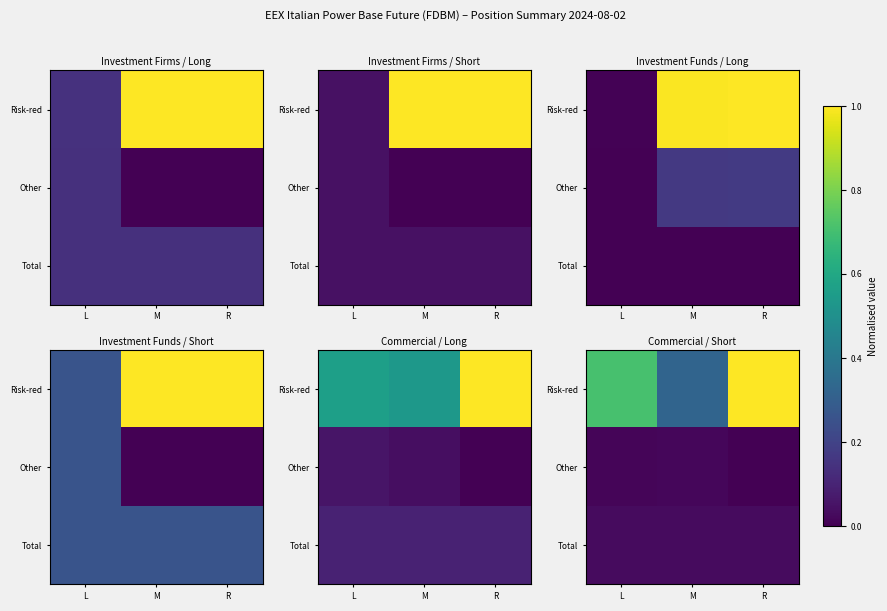

Is the value of Total at R greater than the value of Other at R?

Yes